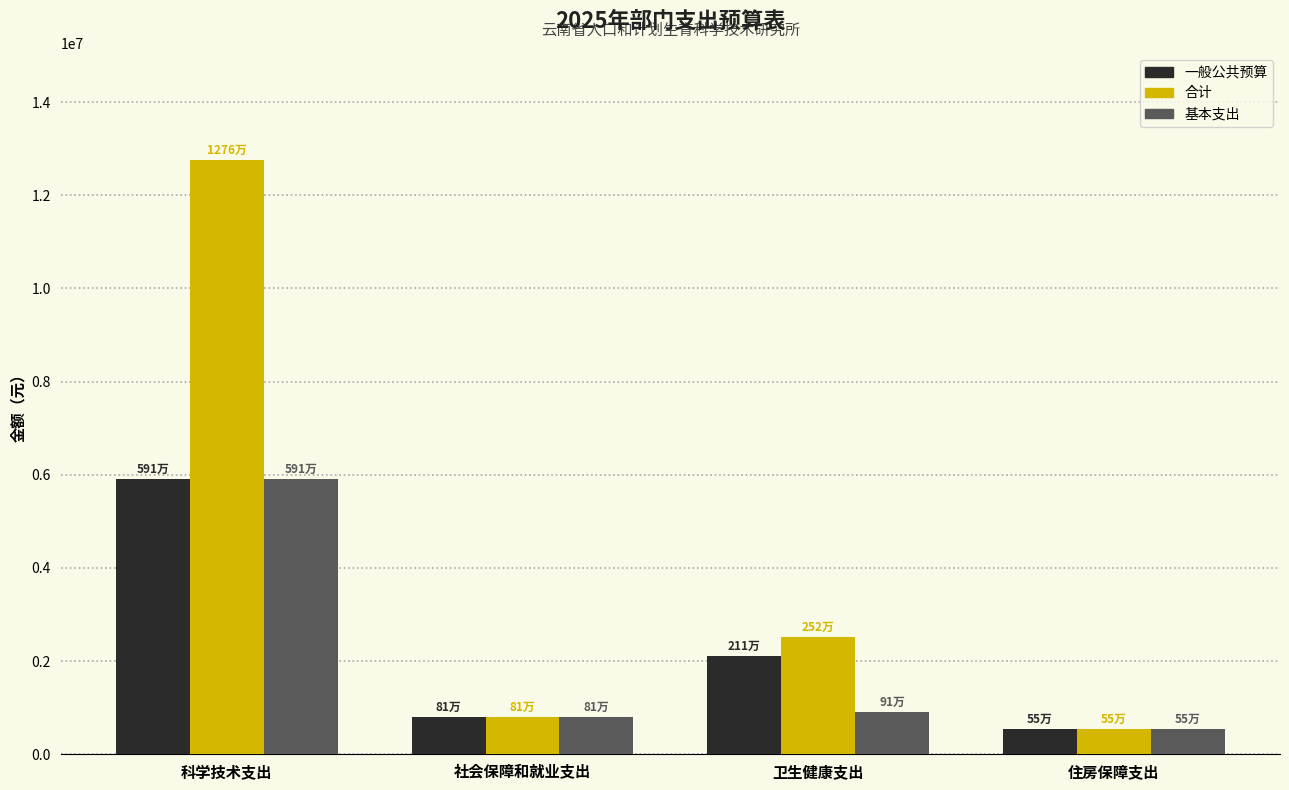

At how many categories does at least one series exceed 8945370?

1